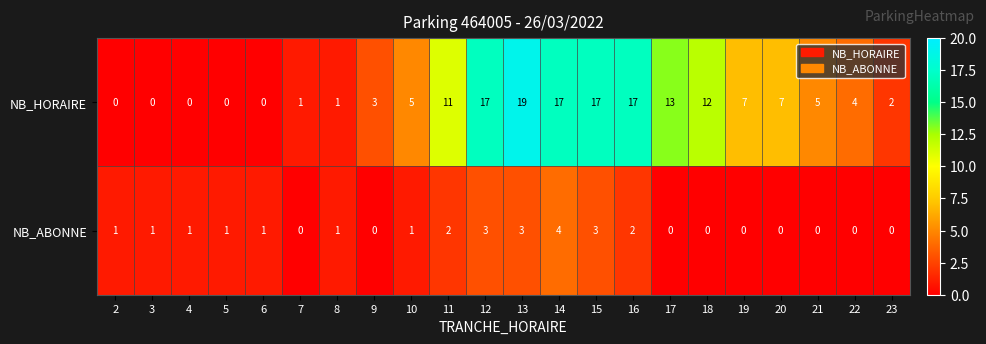

At which category does the chart reach its peak across all series?

13